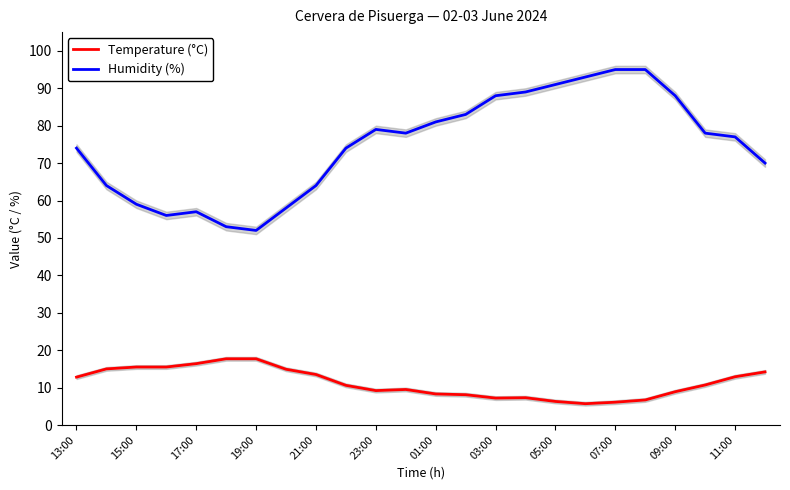

What is the minimum value for Humidity (%)?

52.0